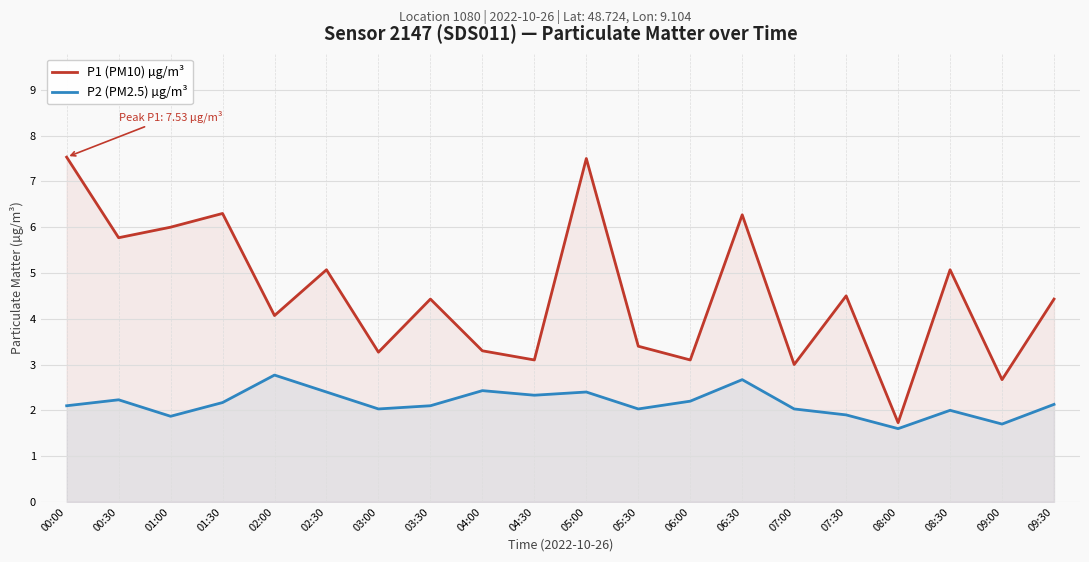

True or false: P1 (PM10) µg/m³ and P2 (PM2.5) µg/m³ cross at least once.

False